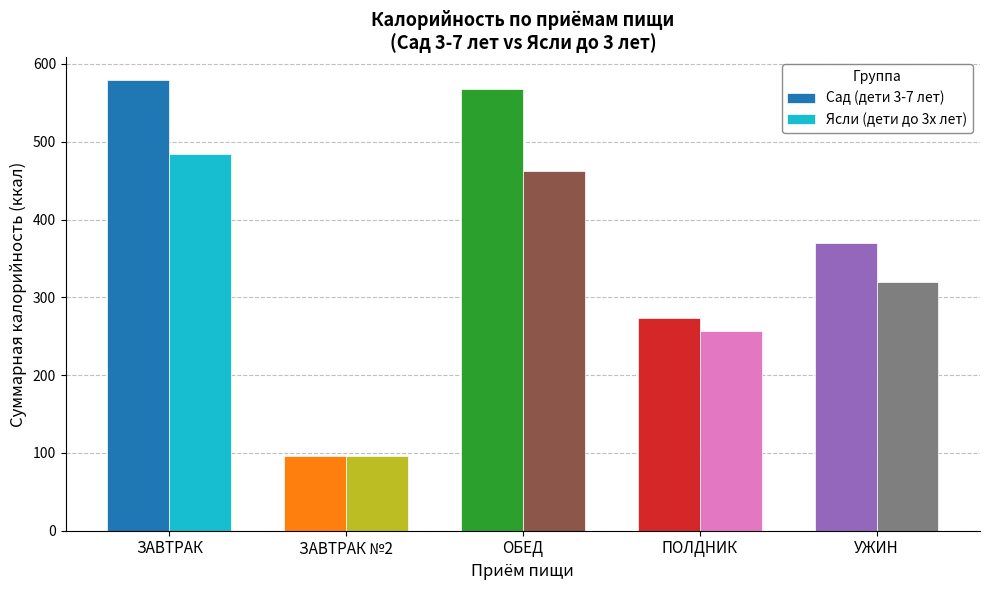

How many bars are there in total?

10